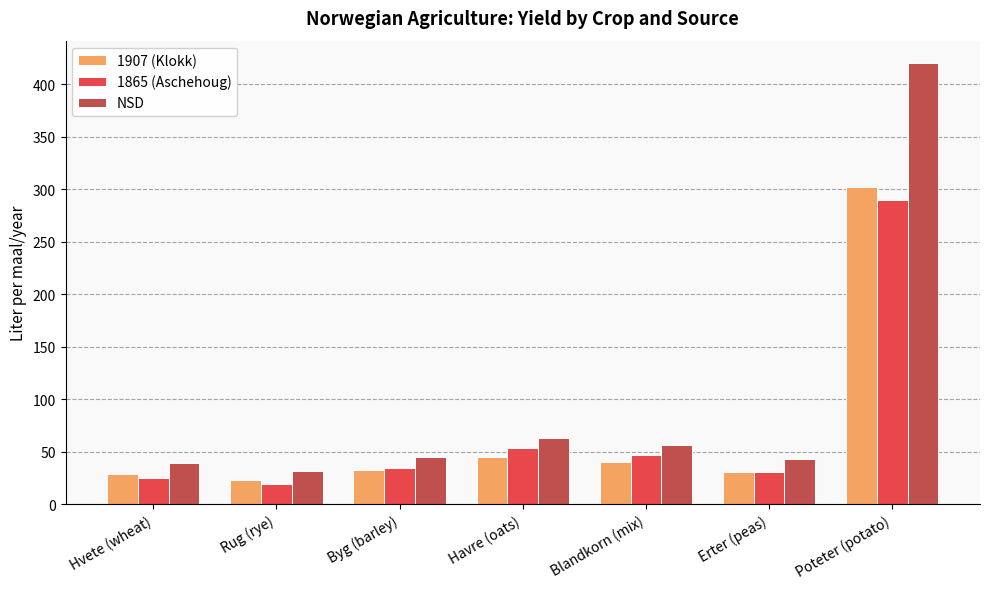

Which series changed the most between Hvete (wheat) and Erter (peas)?

1865 (Aschehoug)